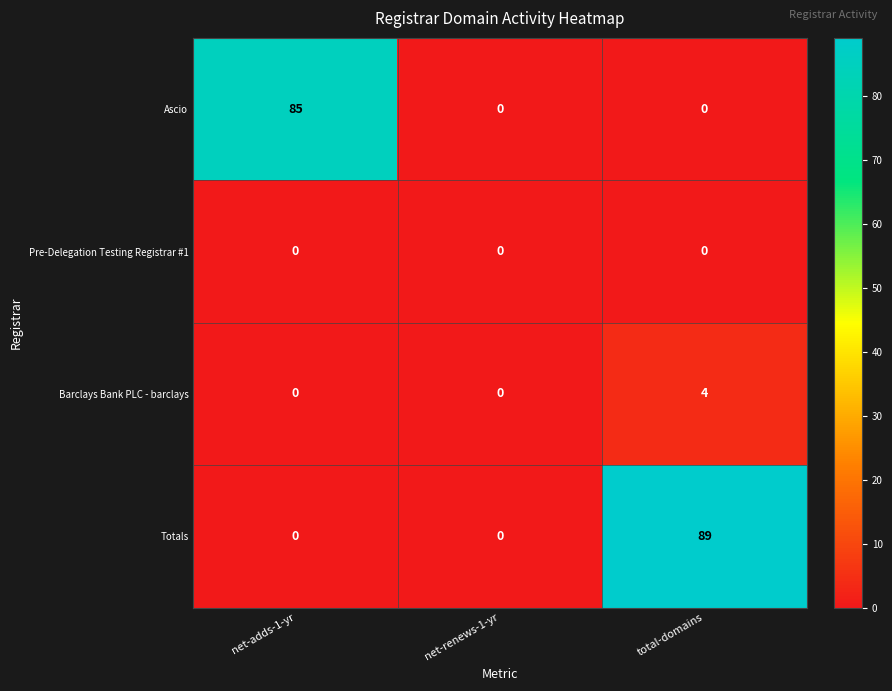

Which series has the largest range (max minus min)?

Totals